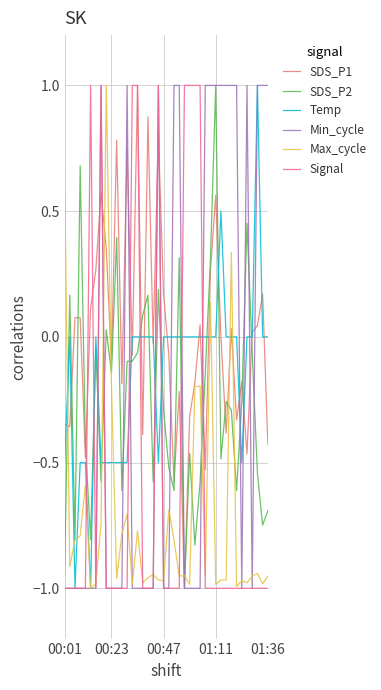

Which category has the highest value in the SDS_P2 series?

01:11